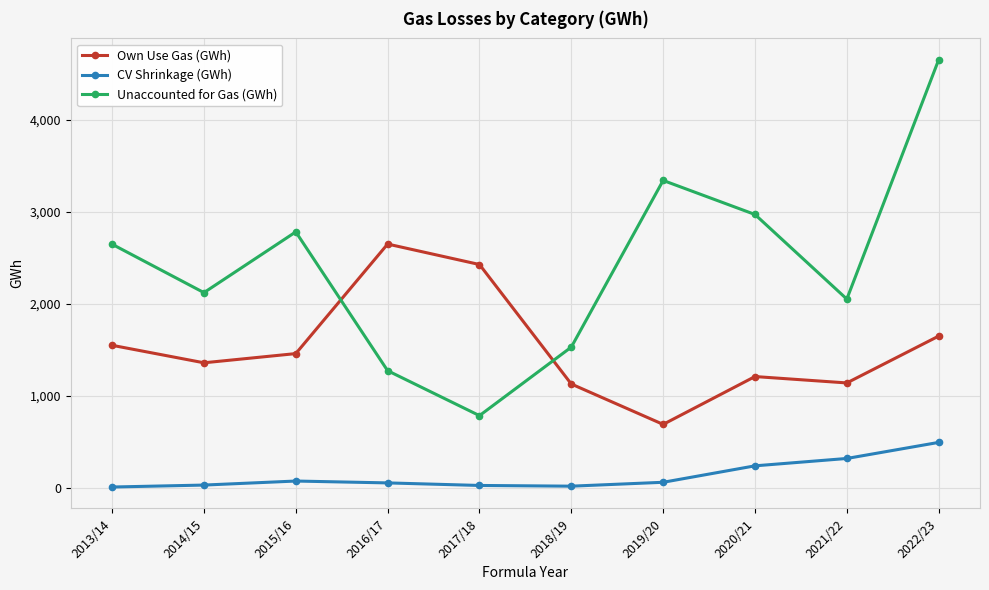

After their last crossing, which series has the higher values: Own Use Gas (GWh) or Unaccounted for Gas (GWh)?

Unaccounted for Gas (GWh)